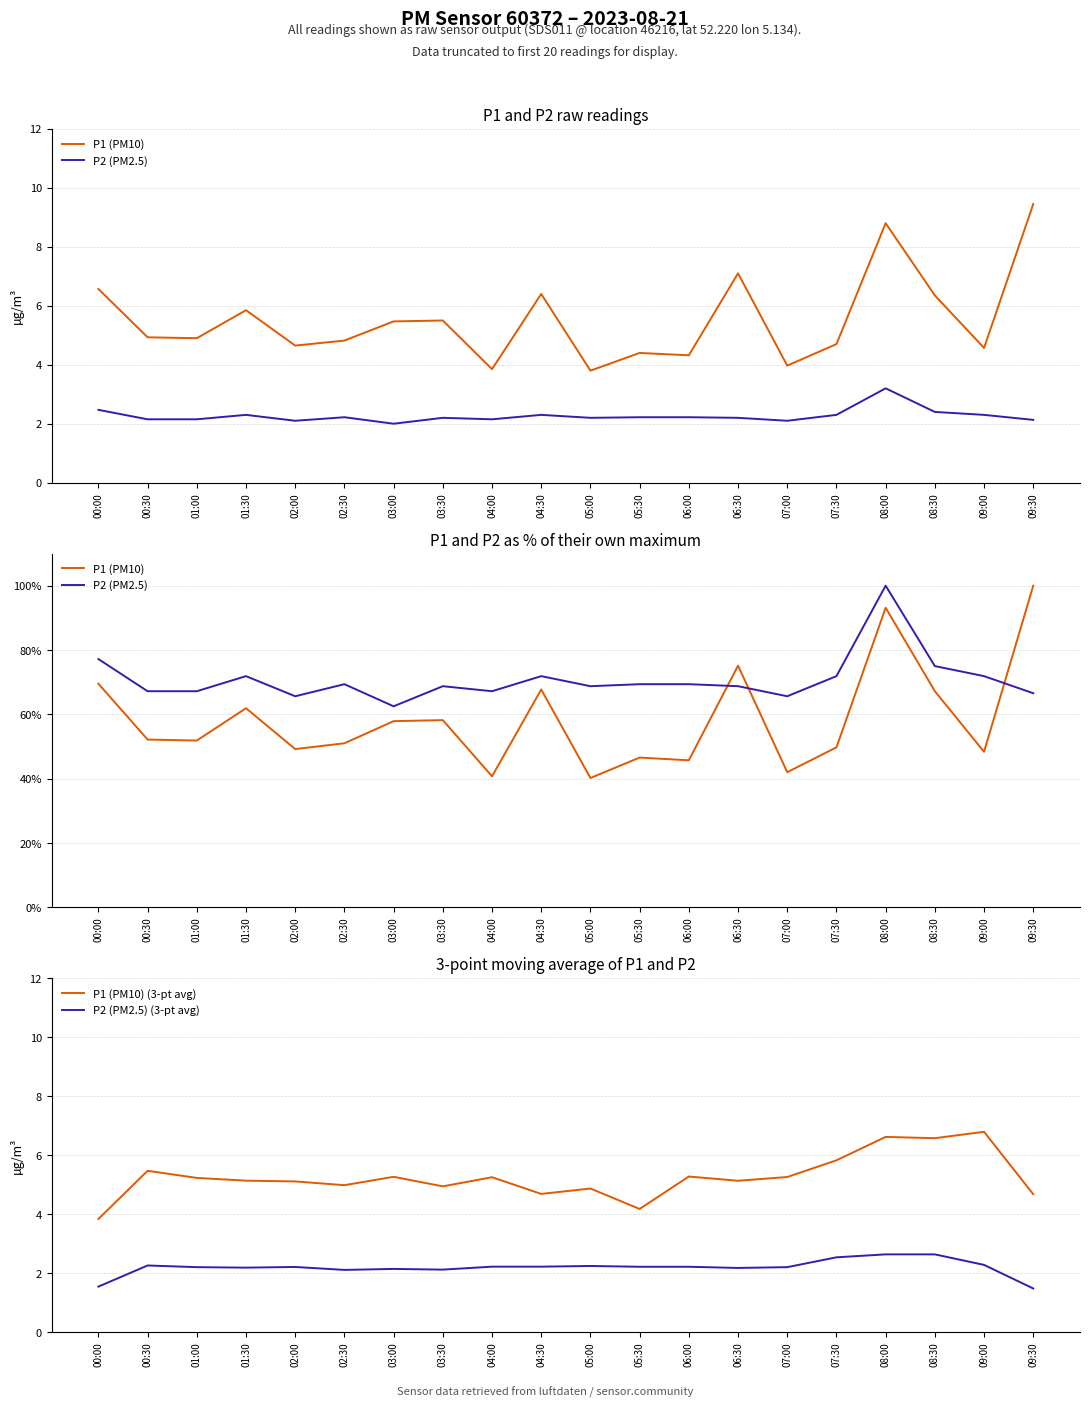

True or false: P2 (PM2.5) and P1 (PM10) (3-pt avg) cross at least once.

False